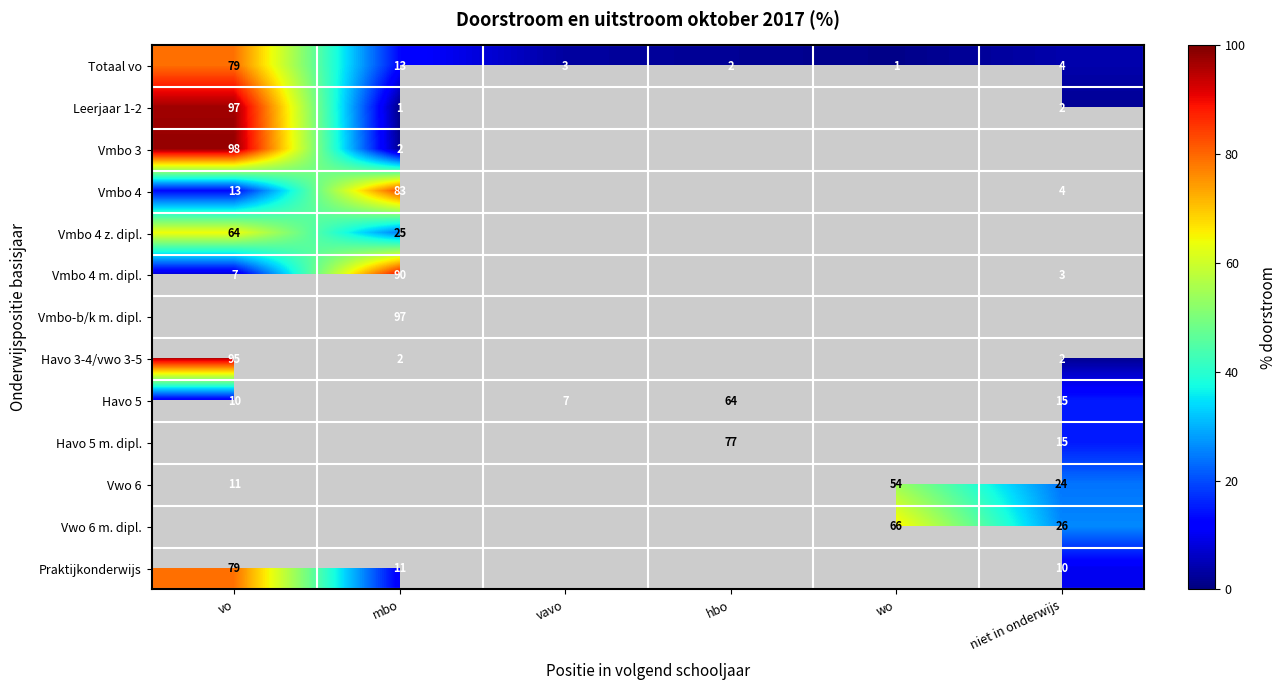

How many distinct data groups are displayed?

13